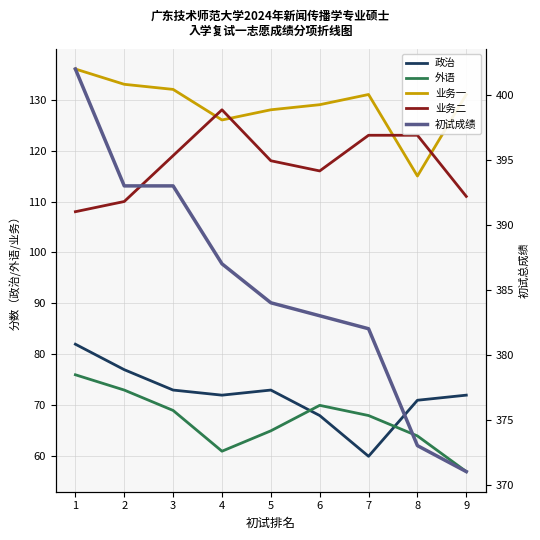

Which has a higher value, 8 or 2?

2